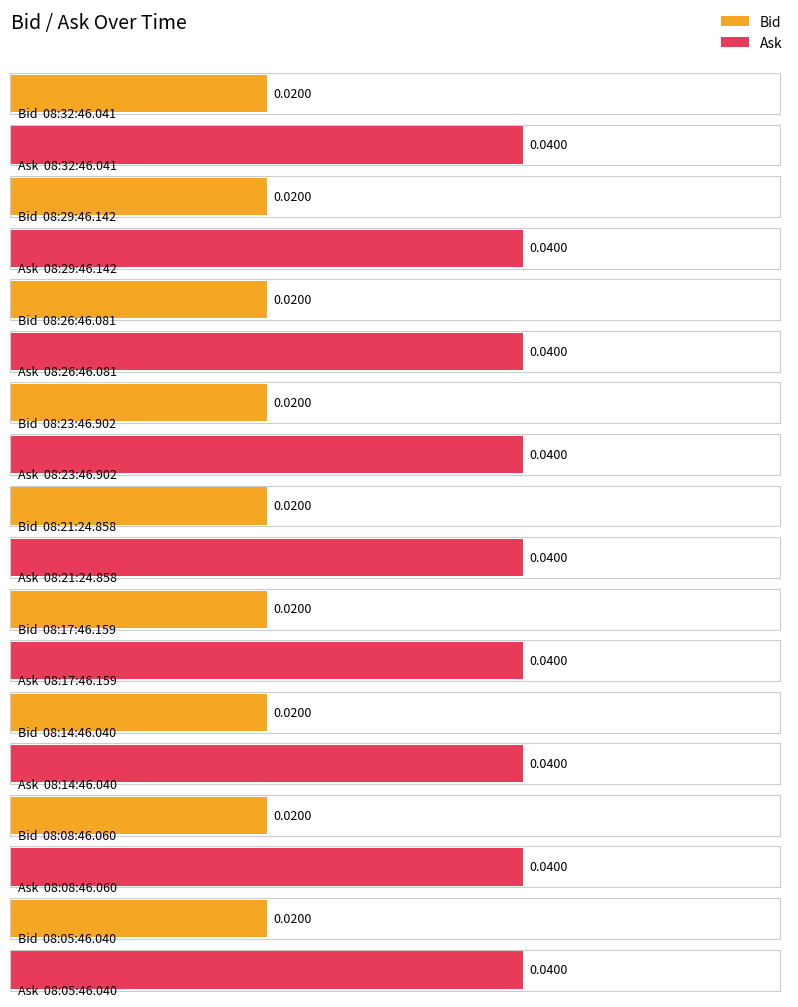

Between 08:26:46.081 and 08:05:46.040, which is larger?

08:26:46.081